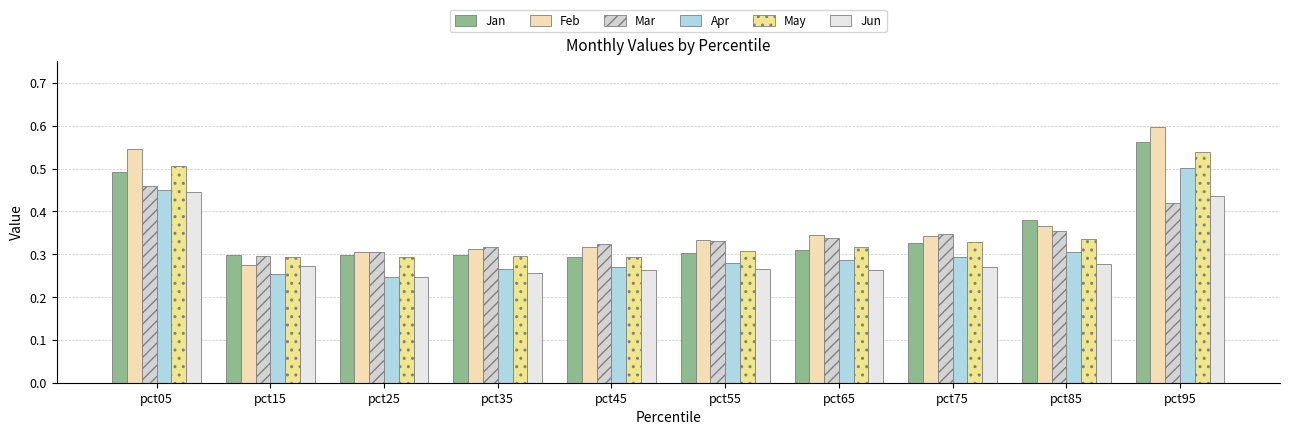

What is the value of the Mar bar at the 5th from the left?

0.3